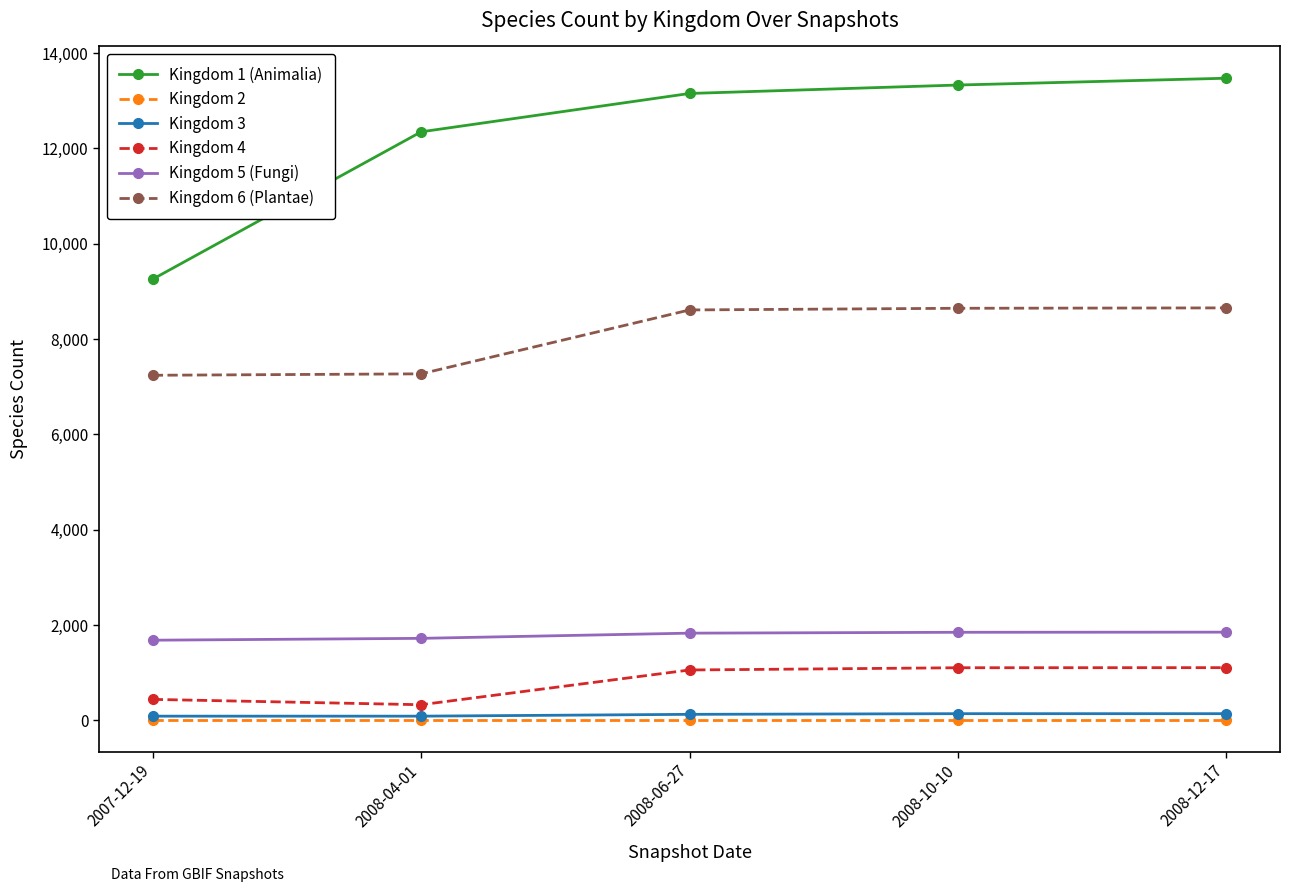

Which series has the largest range (max minus min)?

Kingdom 1 (Animalia)